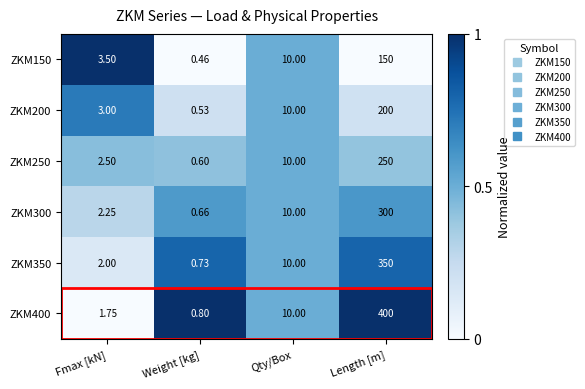

Rank the categories by ZKM200 value from lowest to highest.

Weight [kg], Fmax [kN], Qty/Box, Length [m]